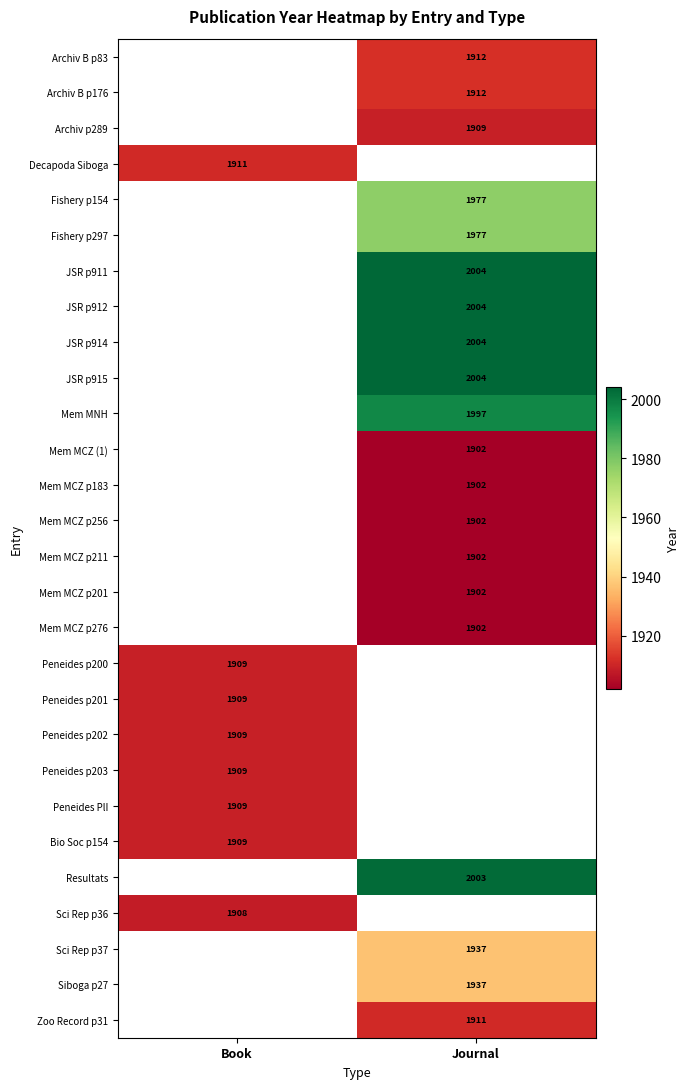

The value of Resultats at Journal is 2003. True or false?

True